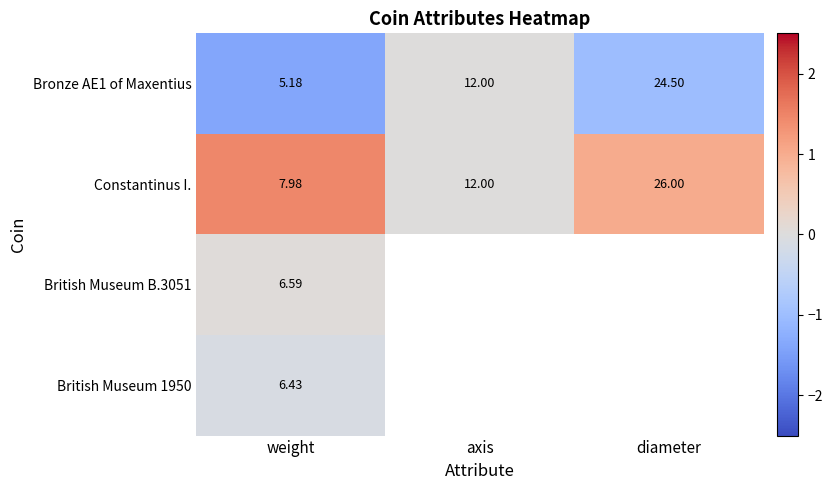

At which label is Bronze AE1 of Maxentius closest to 14?

axis